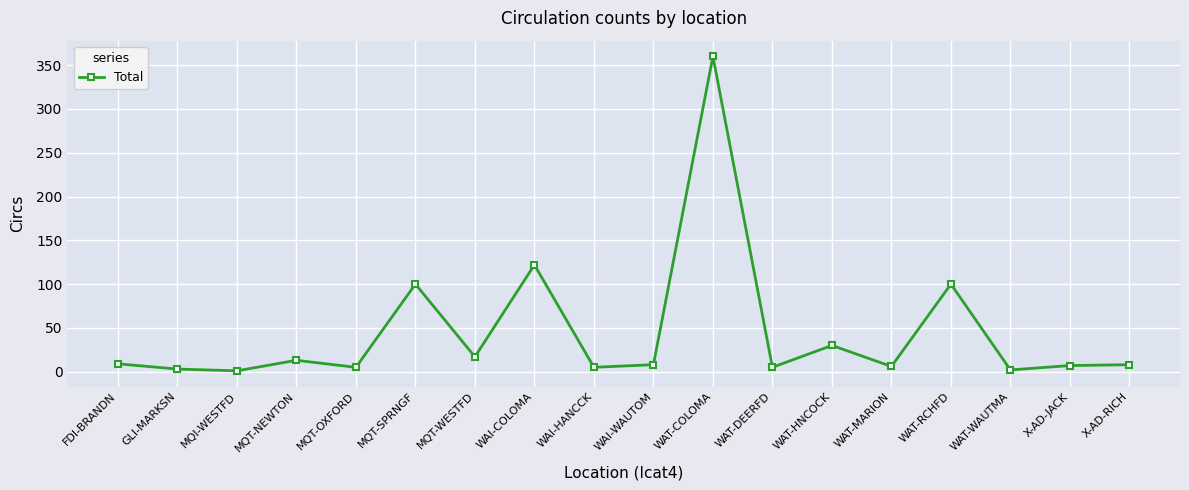

The chart shows a value of 8 at X-AD-RICH. True or false?

True